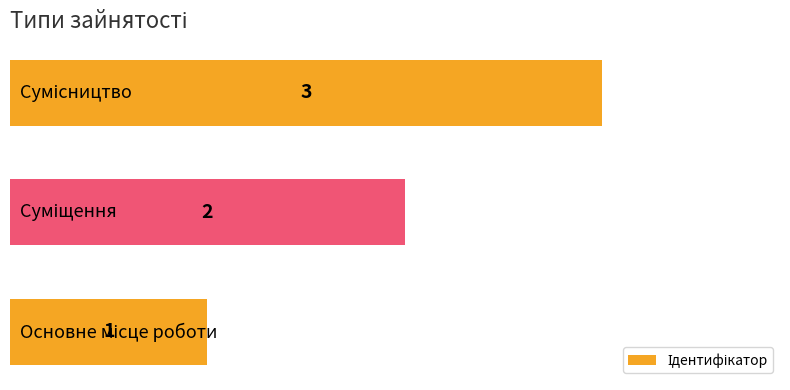

What is the smallest value displayed?

1